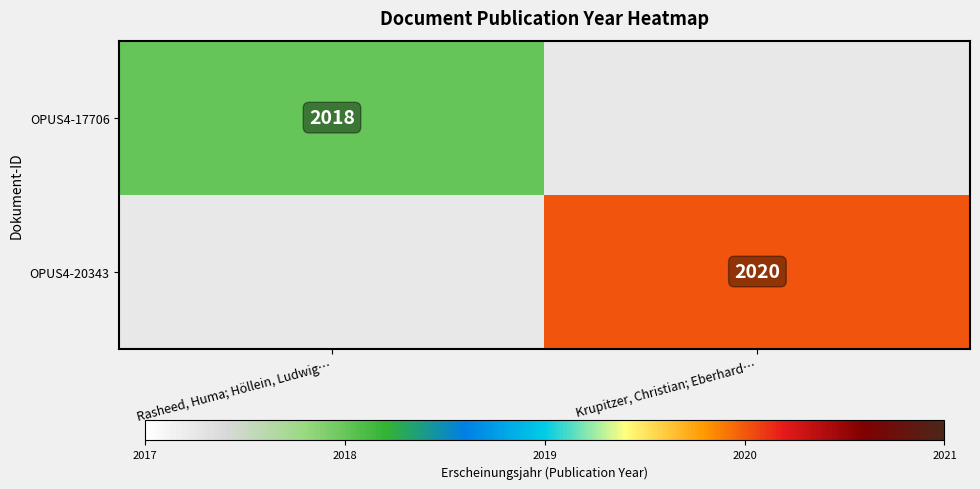

The OPUS4-20343 series shows 2020 at Krupitzer, Christian; Eberhard…. True or false?

True